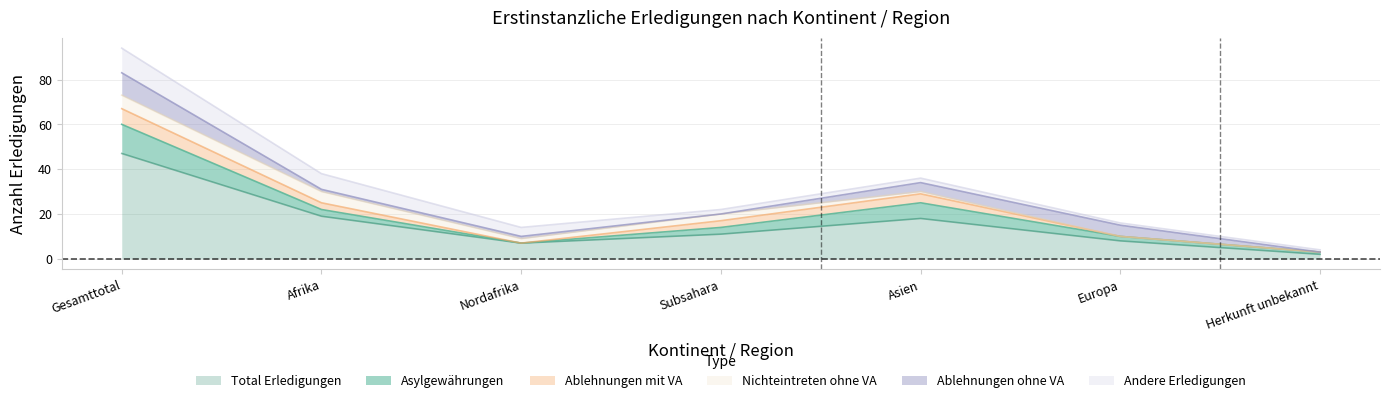

Is it true that Andere Erledigungen equals 1 at Europa?

True